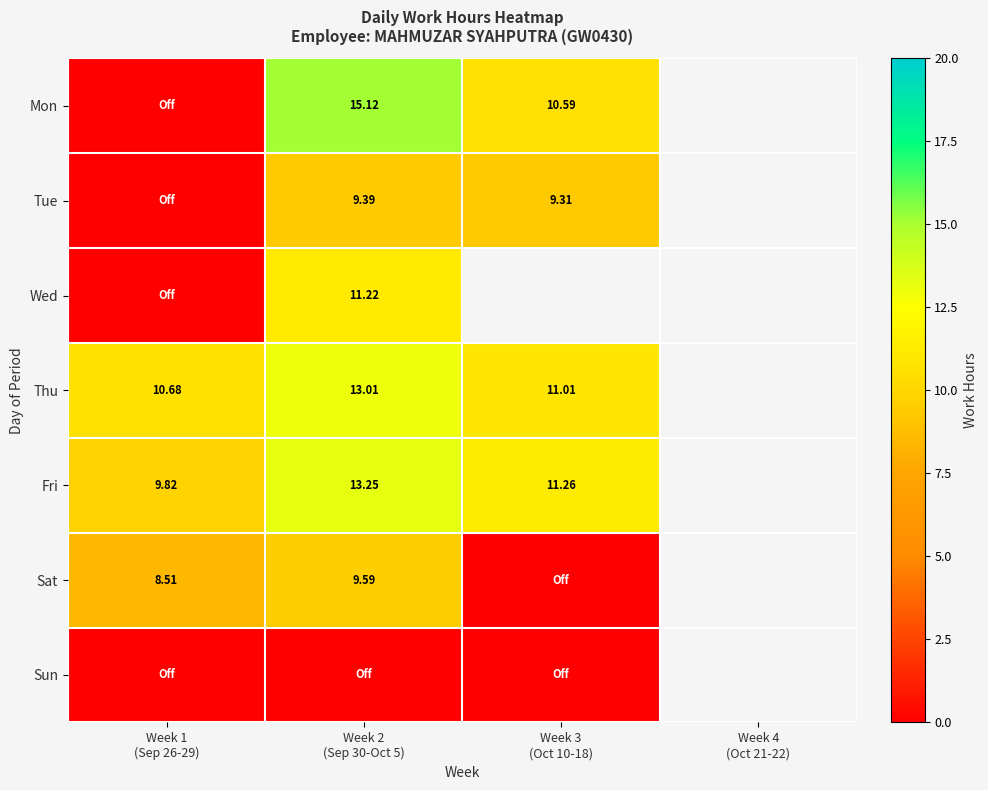

How many series are shown in this chart?

7